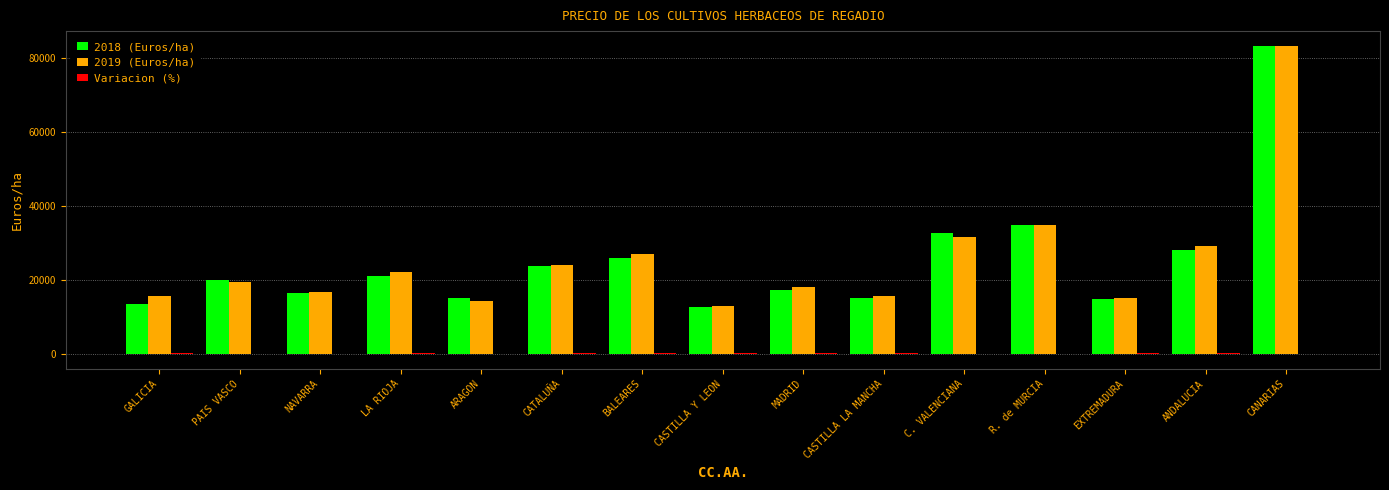

What is the sum of all 2019 (Euros/ha) values?

379240.0